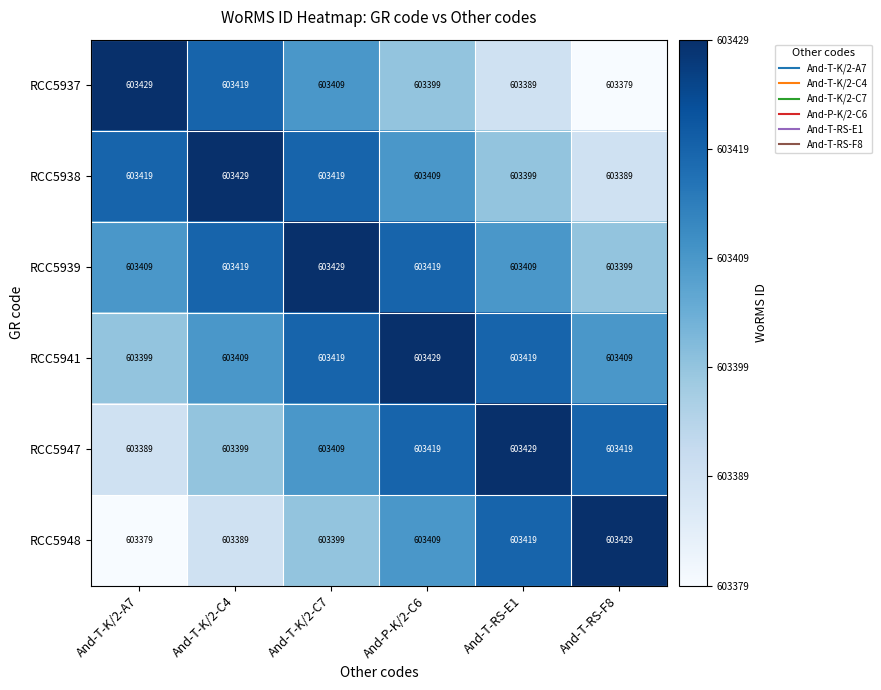

What is the difference between the highest and lowest values at And-P-K/2-C6?

30